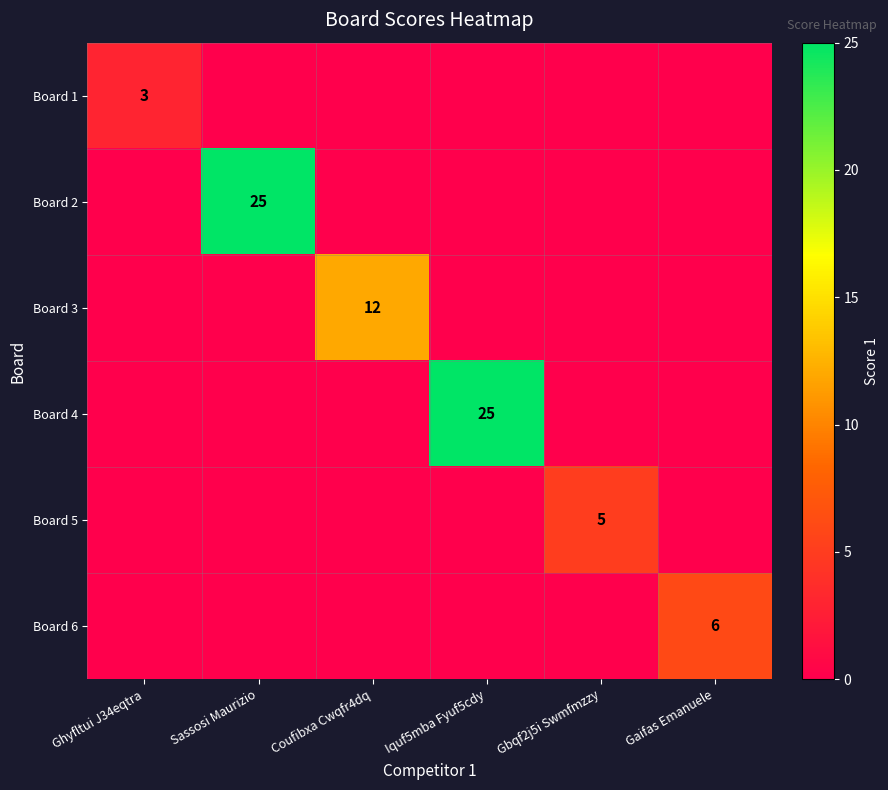

The value of Board 5 at Gbqf2j5i Swmfmzzy is 5. True or false?

True